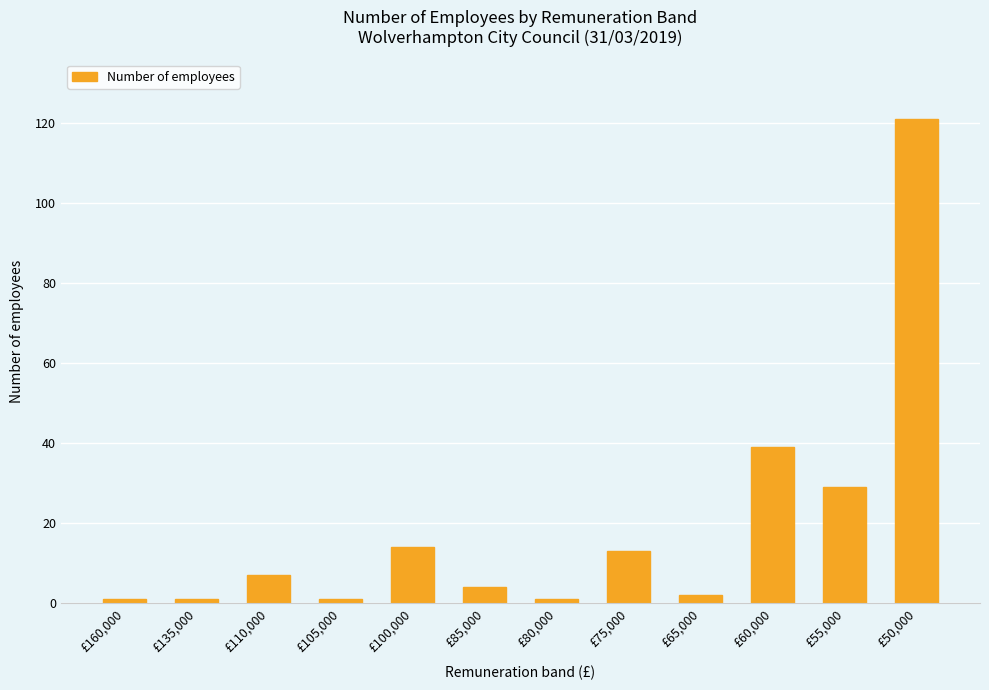

How many data points are less than 7?

6